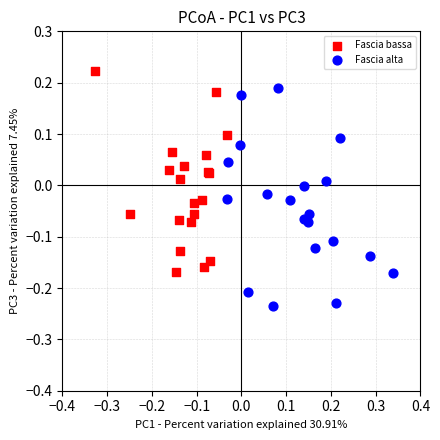

Which series contains the lowest Y value?

Fascia alta